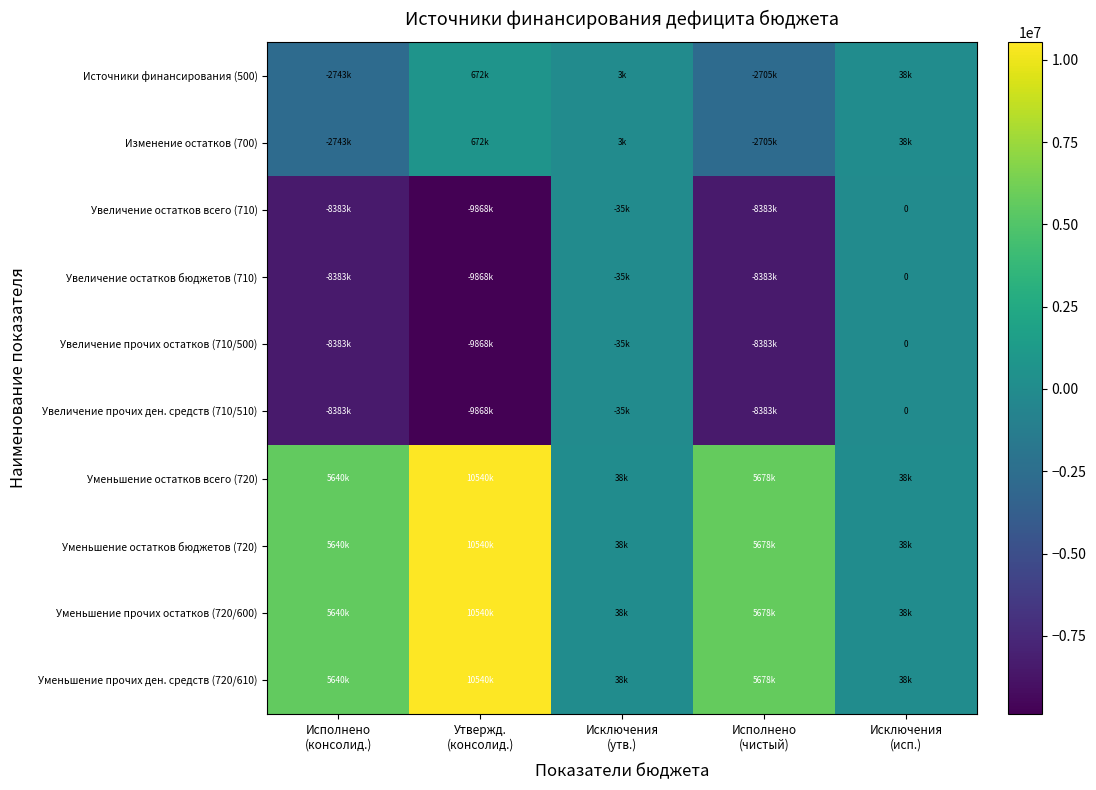

How many data points in Увеличение прочих остатков (710/500) are above -8383087?

2